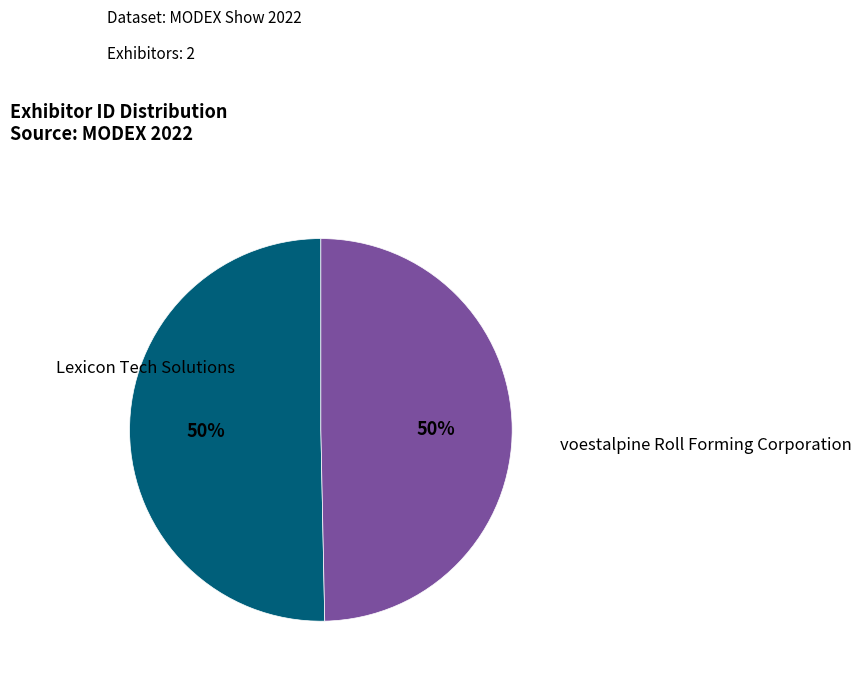

Combined, do voestalpine Roll Forming Corporation and Lexicon Tech Solutions account for over 50%?

Yes